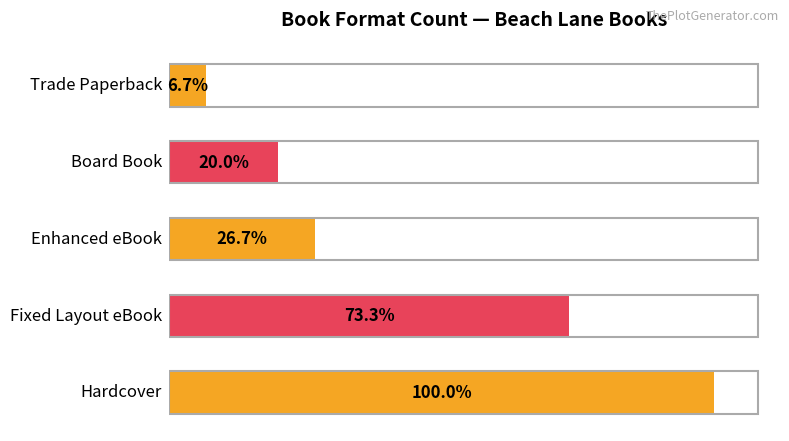

What is the minimum value shown in the chart?

1